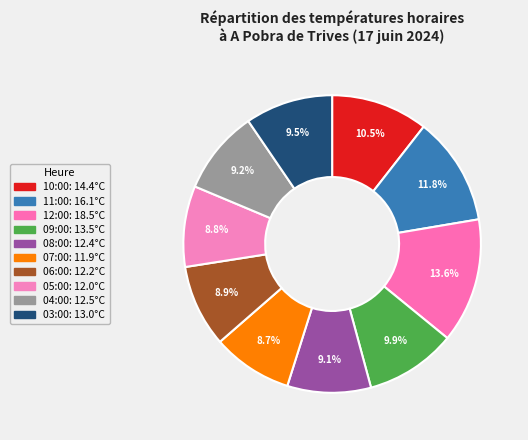

True or false: 04:00 accounts for 9% of the total.

True